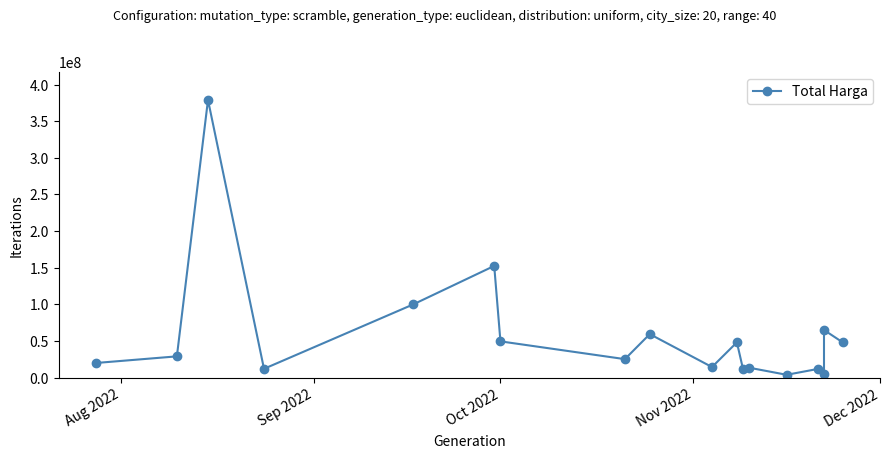

Count the number of data series in this chart.

1